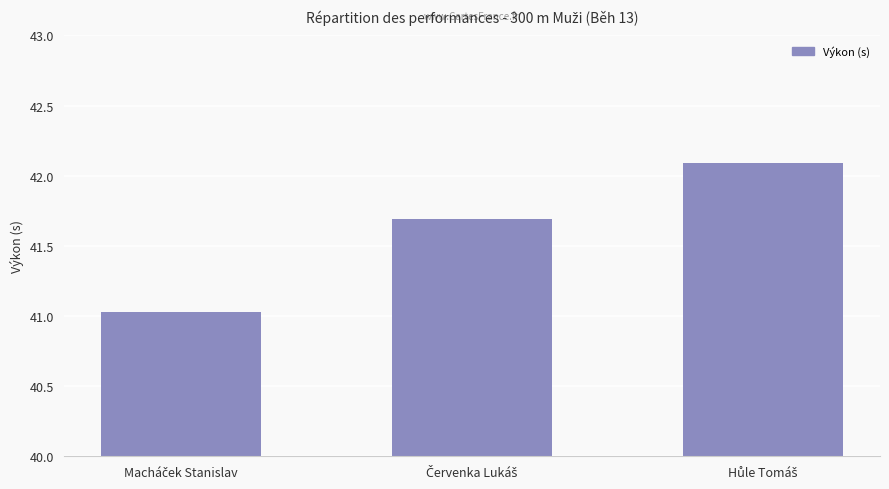

What is the sum of all values?

124.8